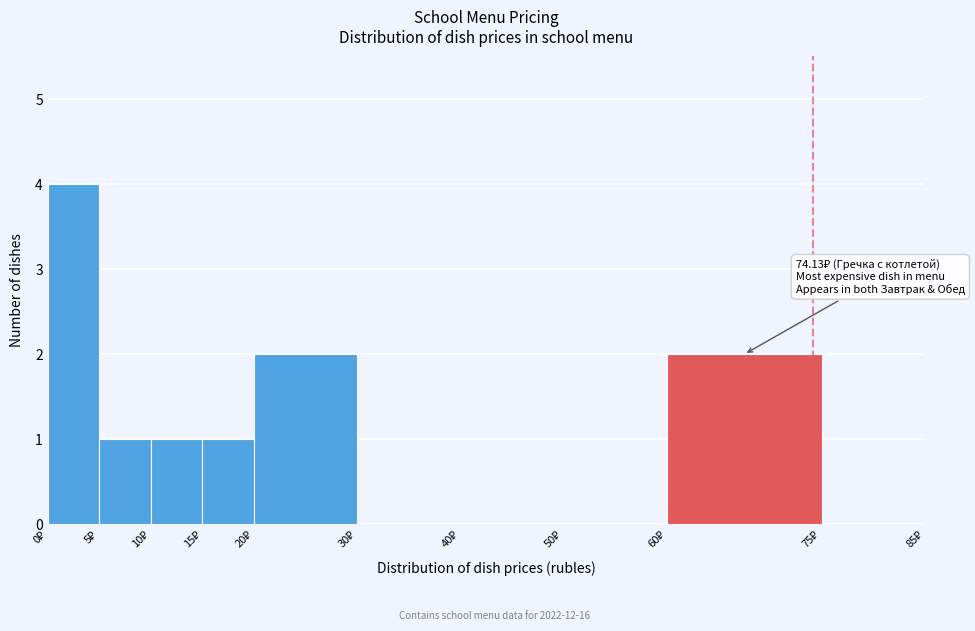

Over which range of the x-axis is the bar tallest?

0 to 5